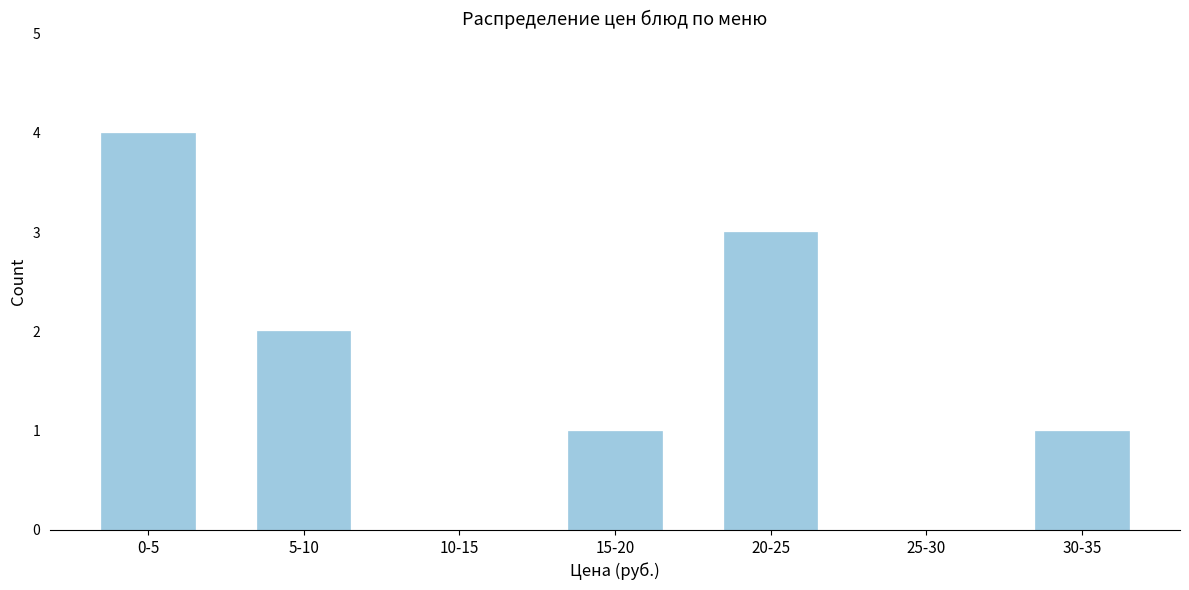

Reading right to left, what are all the values shown in this chart?

30-35=1	25-30=0	20-25=3	15-20=1	10-15=0	5-10=2	0-5=4